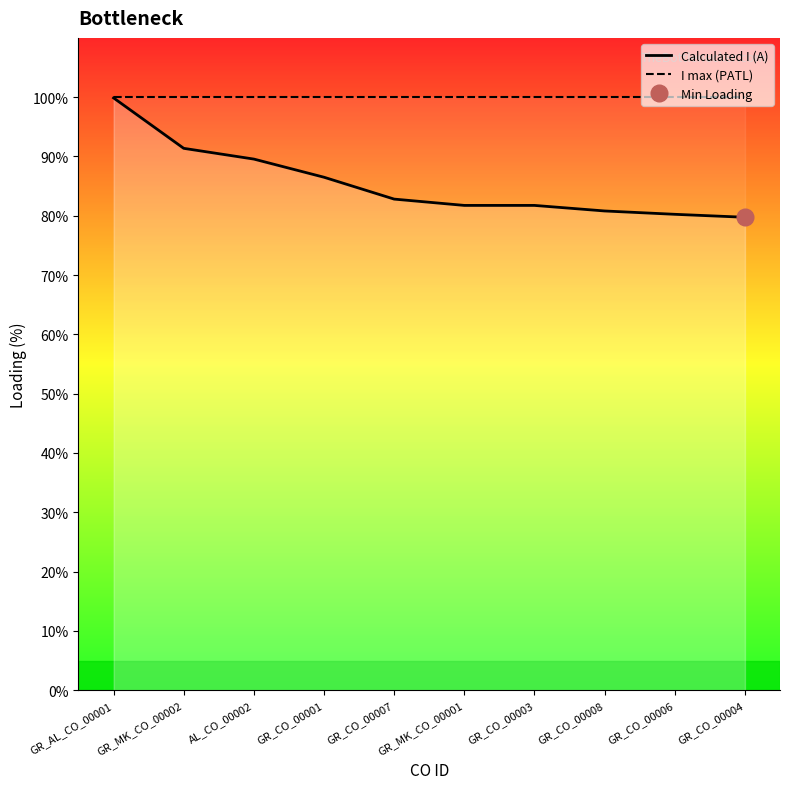

At how many categories does at least one series exceed 83?

10